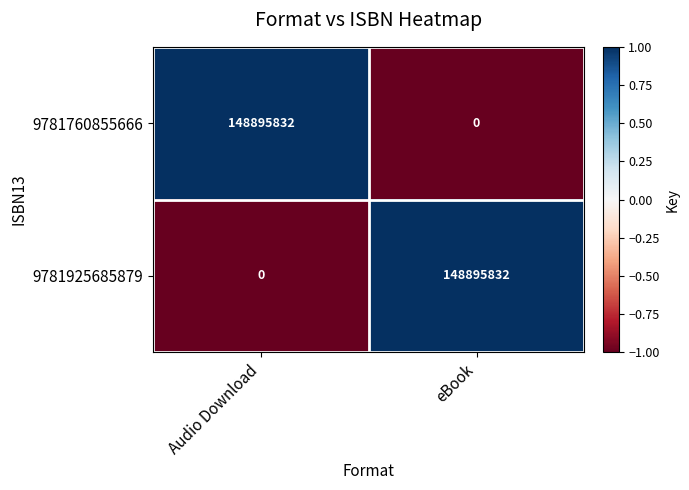

How many values in 9781925685879 are above zero?

1